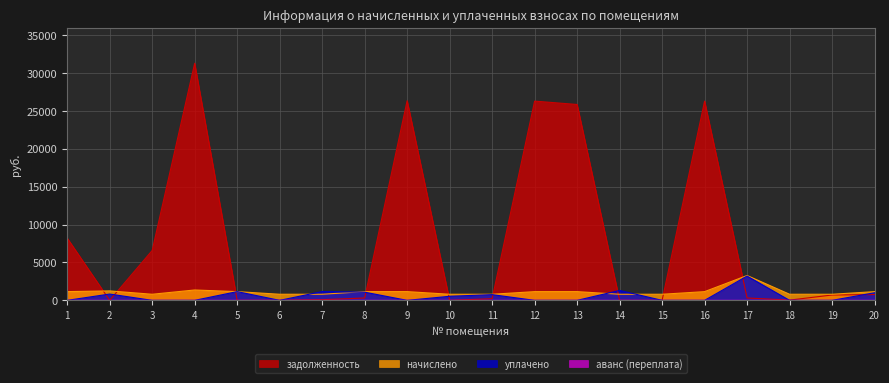

What is the sum of the уплачено values at 8 and 9?

1080.0